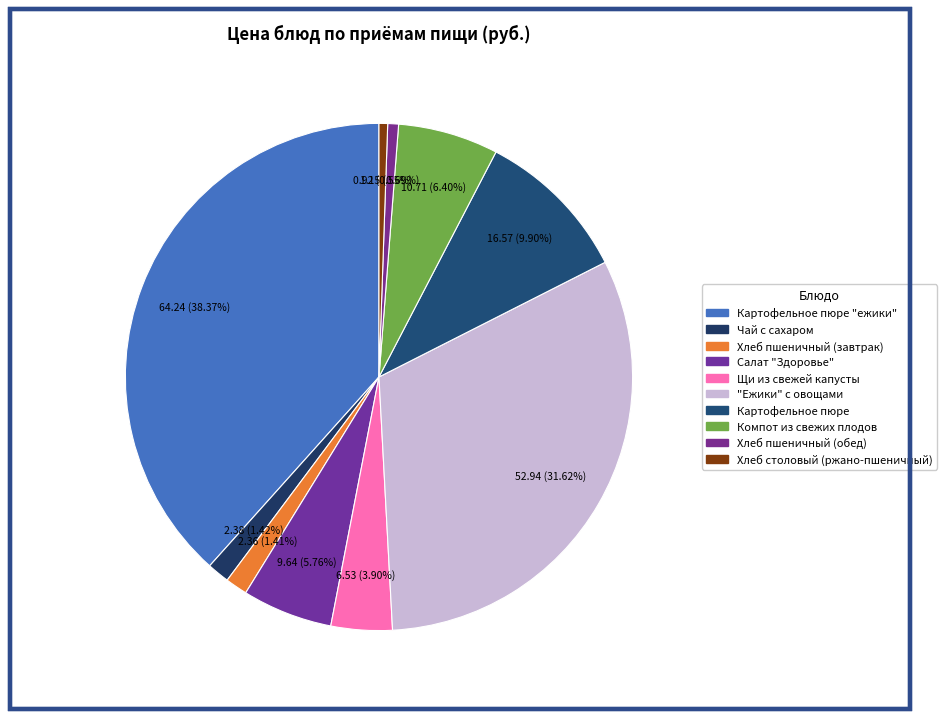

Count the number of slices in the pie.

10